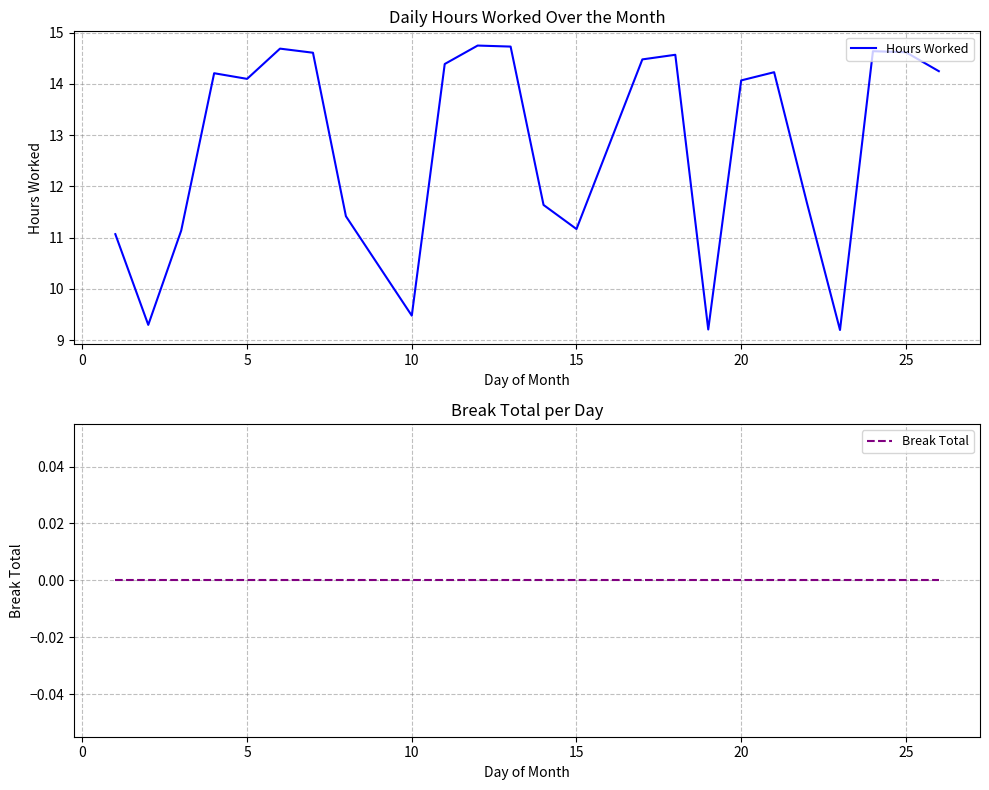

What is the highest value of the Hours Worked series?

14.8